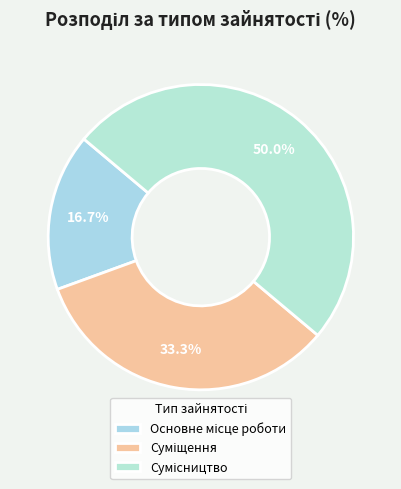

How many slices are in this pie chart?

3